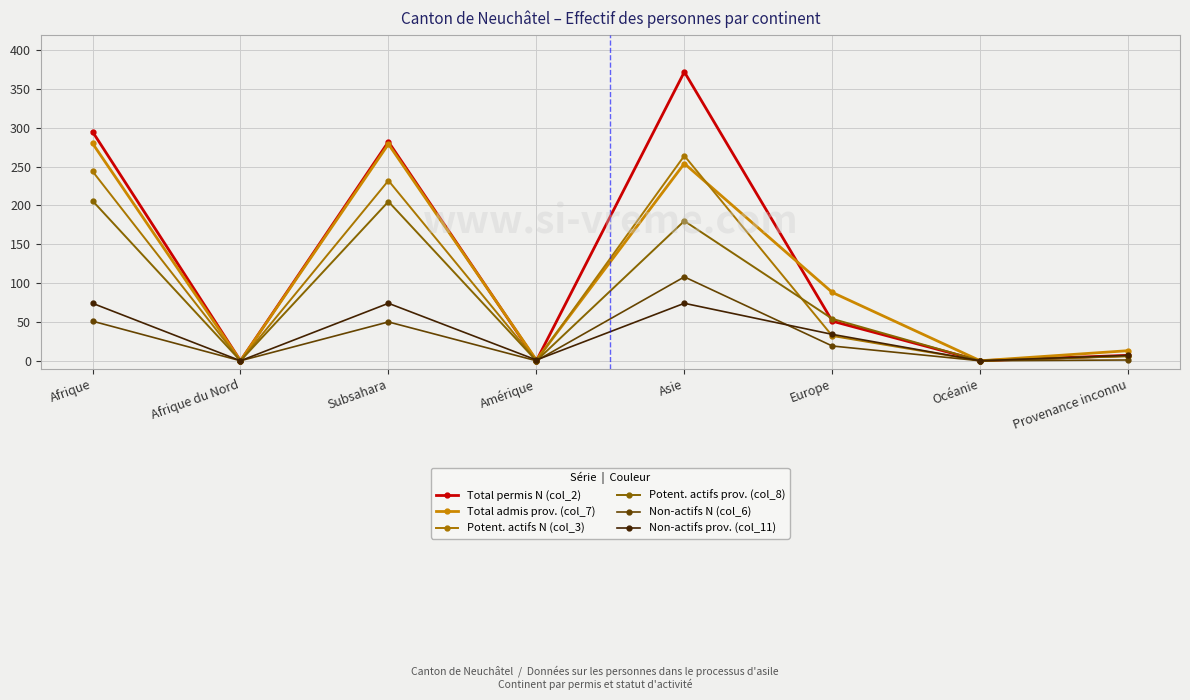

How many lines are shown in the chart?

6